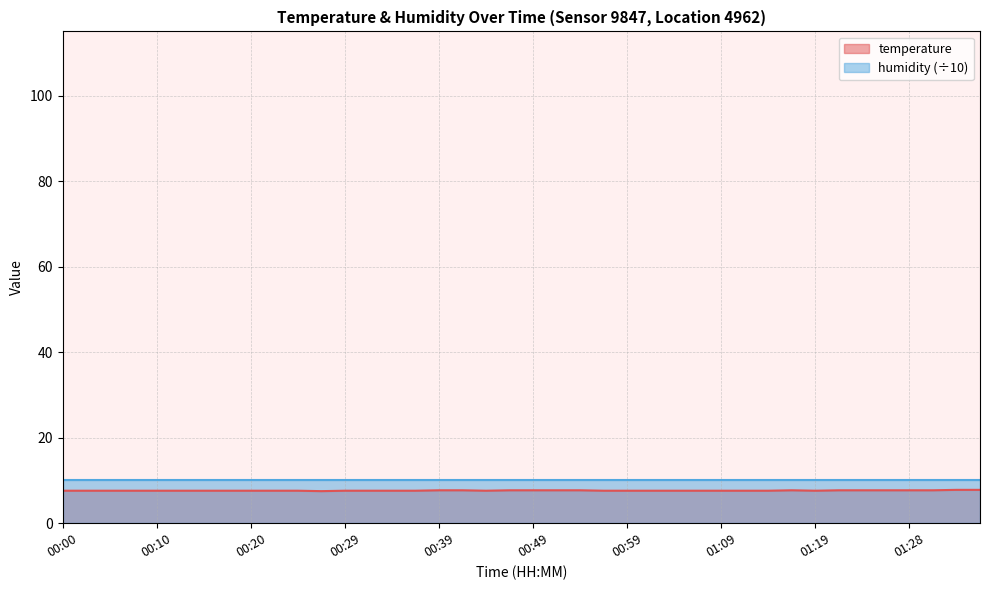

Reading left to right, extract all data points from this chart.

7.6	7.6	7.6	7.6	7.6	7.6	7.6	7.6	7.6	7.6	7.6	7.5	7.6	7.6	7.6	7.6	7.7	7.7	7.6	7.7	7.7	7.7	7.7	7.6	7.6	7.6	7.6	7.6	7.6	7.6	7.6	7.7	7.6	7.7	7.7	7.7	7.7	7.7	7.8	7.8